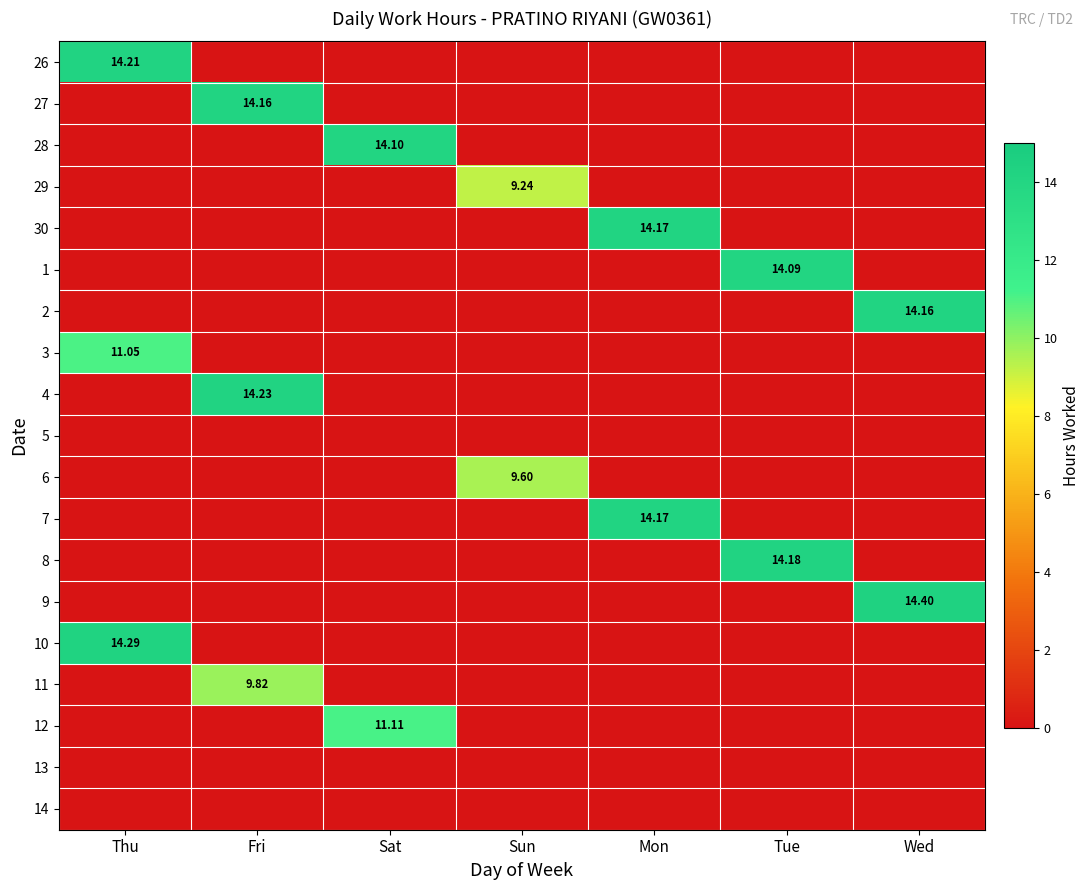

Which category has the highest value across all series?

Wed